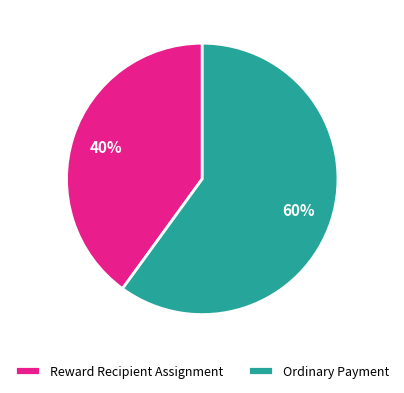

Is Ordinary Payment the majority of the pie?

Yes